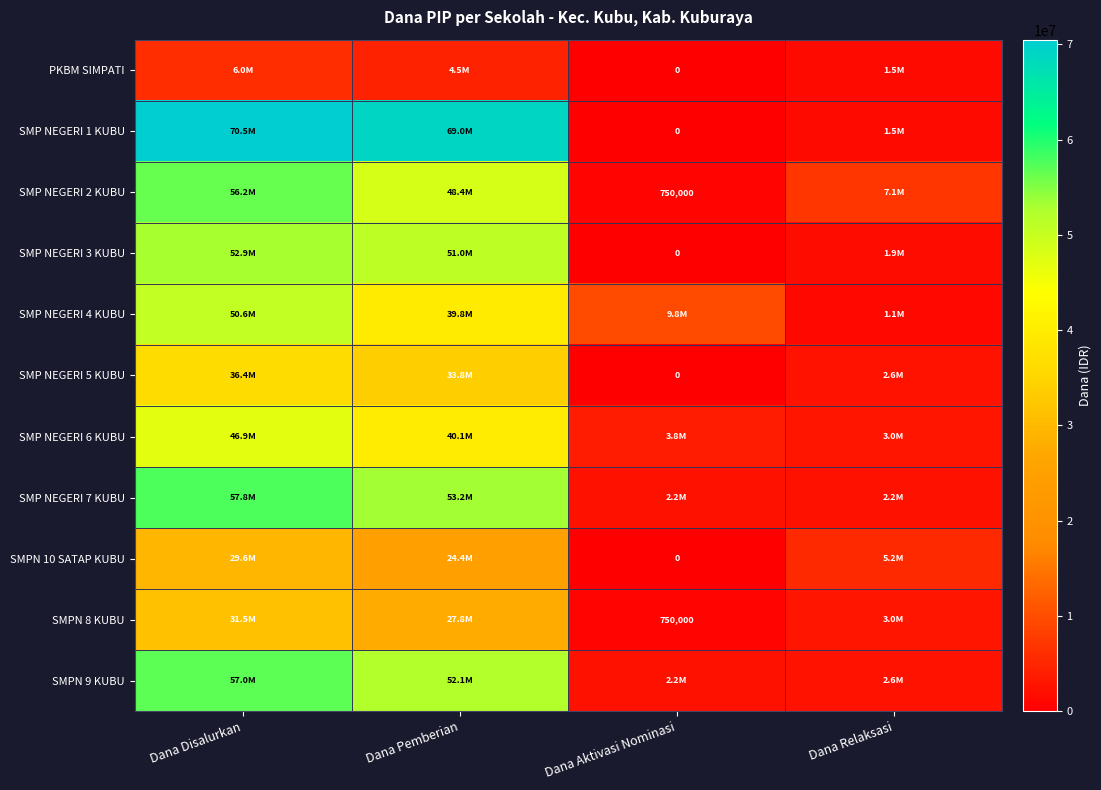

Rank the categories by SMPN 9 KUBU value from highest to lowest.

Dana Disalurkan, Dana Pemberian, Dana Relaksasi, Dana Aktivasi Nominasi